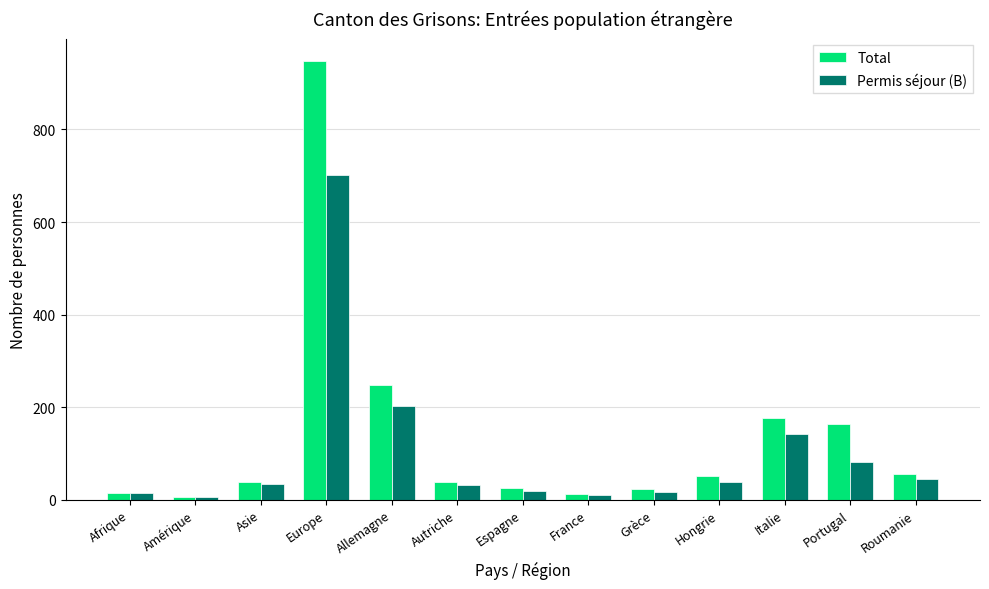

At how many categories does at least one series exceed 735?

1